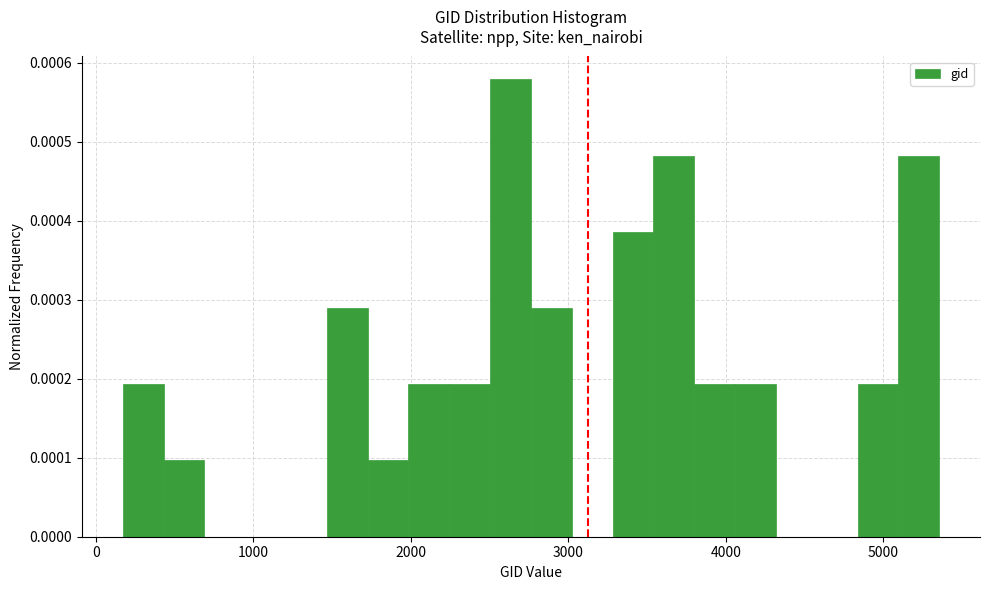

Around what value on the x-axis is the tallest bar? Give the approximate position of its centre, as read against the axis.

2600